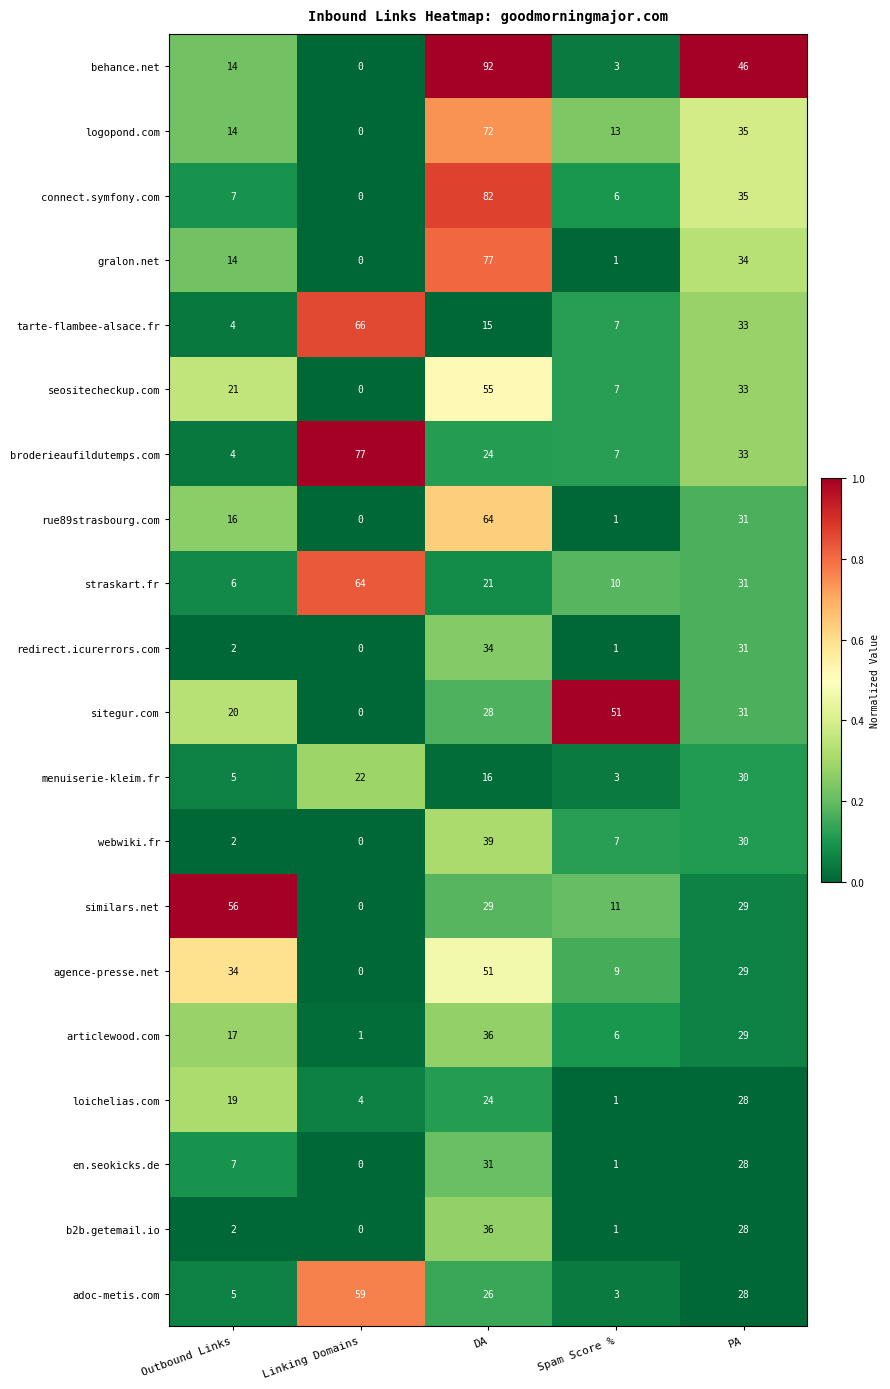

Which series has the largest total across all categories?

behance.net